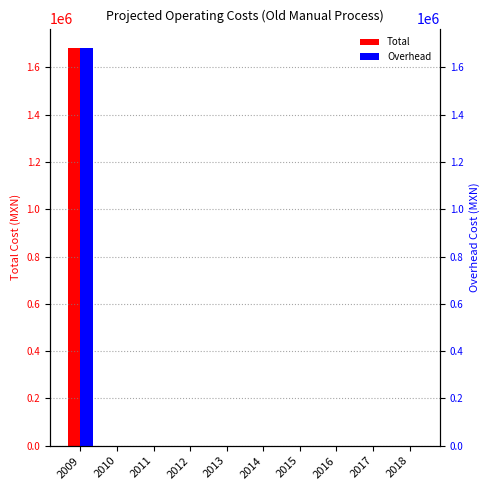

At which category is the sum across all series the highest?

2009